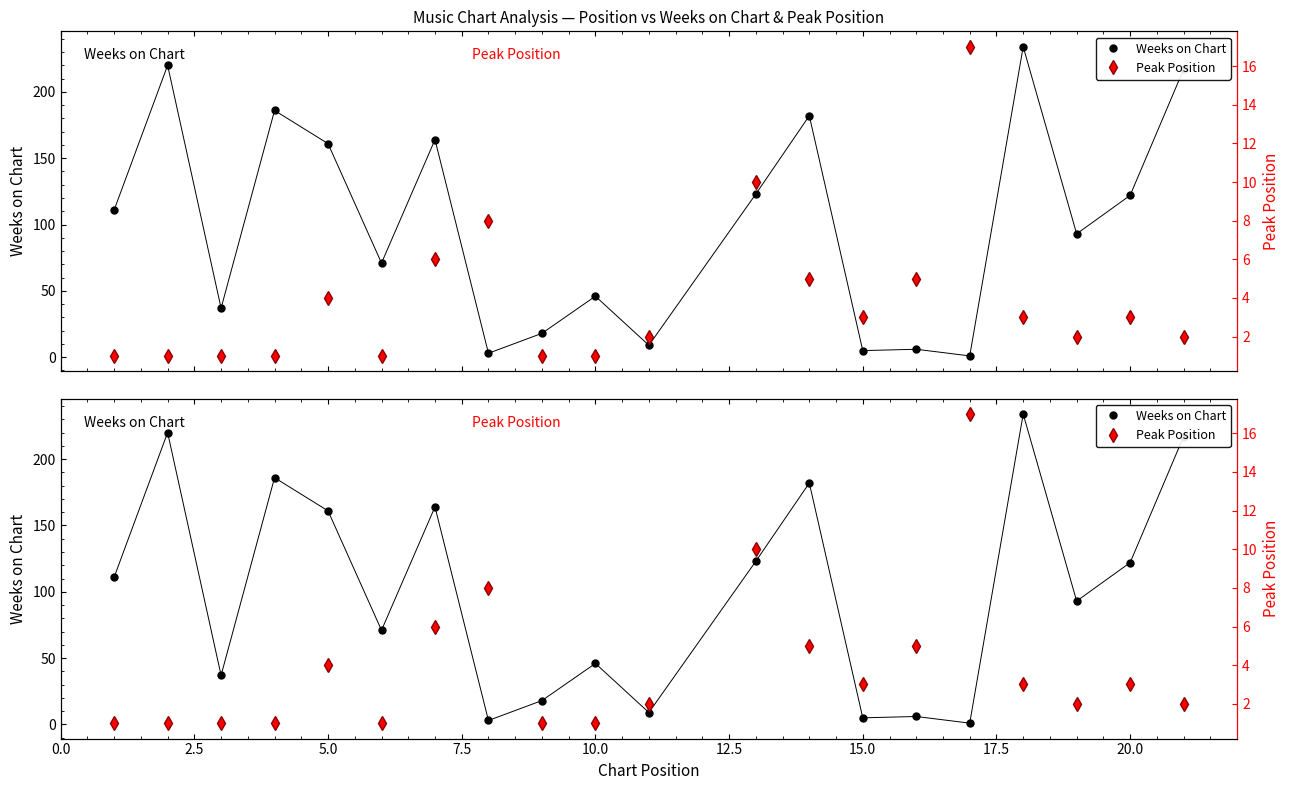

The Peak Position series shows 31 at 15. True or false?

False